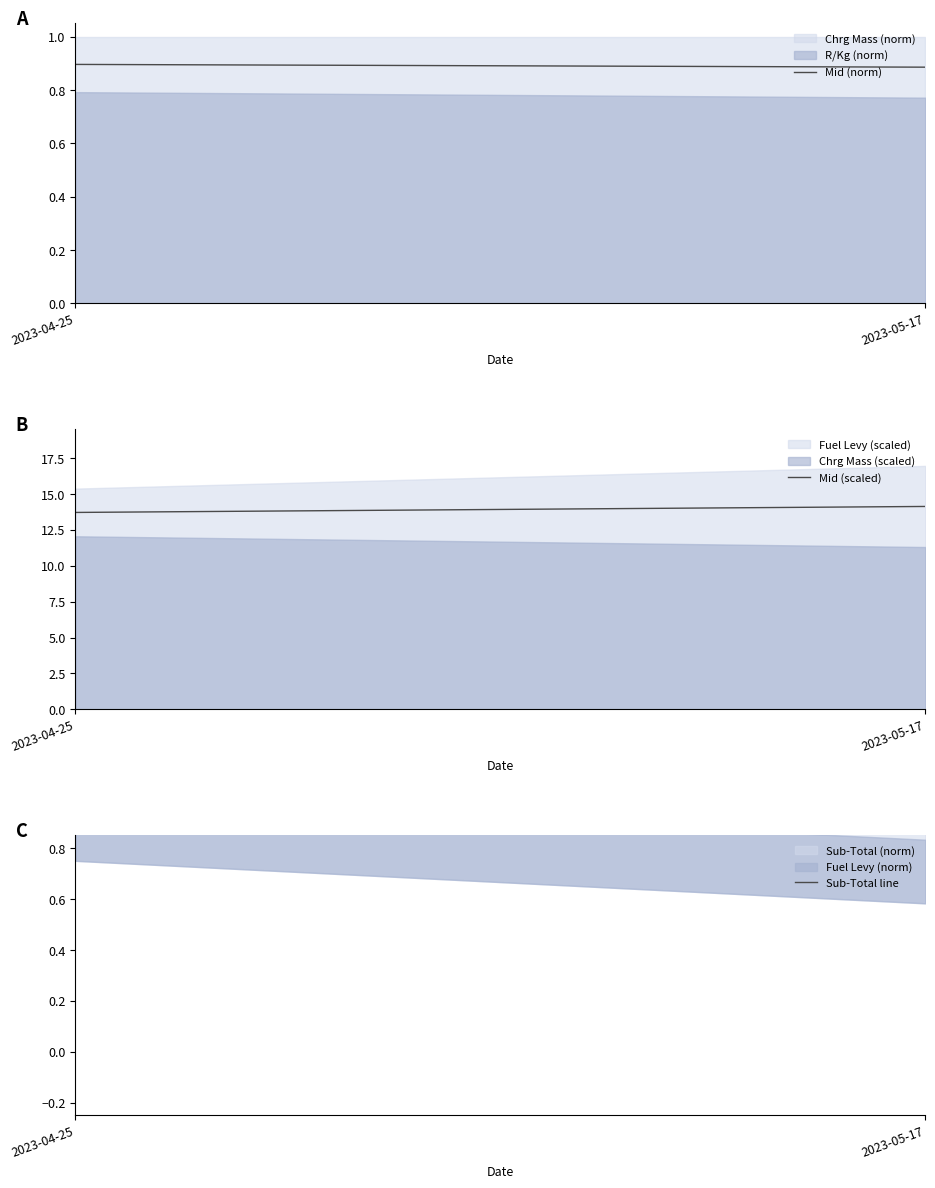

Which has a higher value, 2023-04-25 or 2023-05-17?

2023-04-25